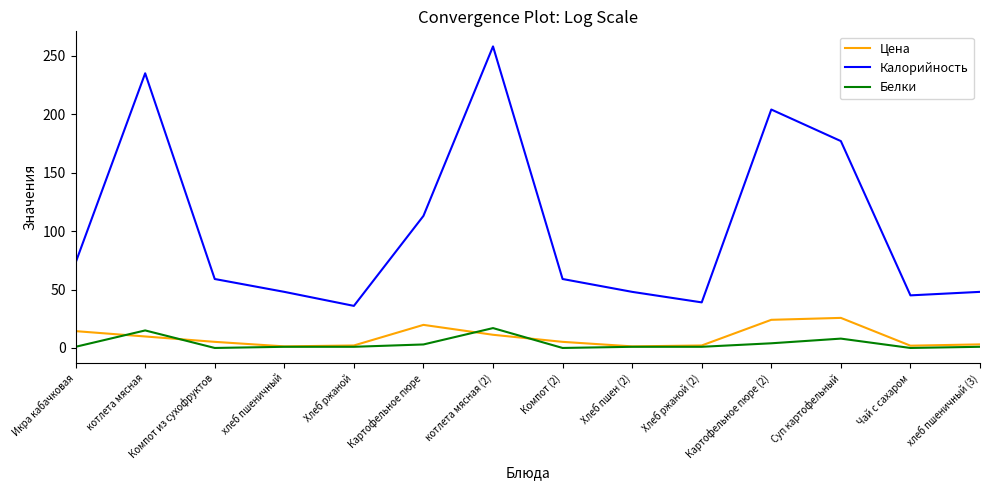

What is the difference between the highest and lowest values at Суп картофельный?

169.0